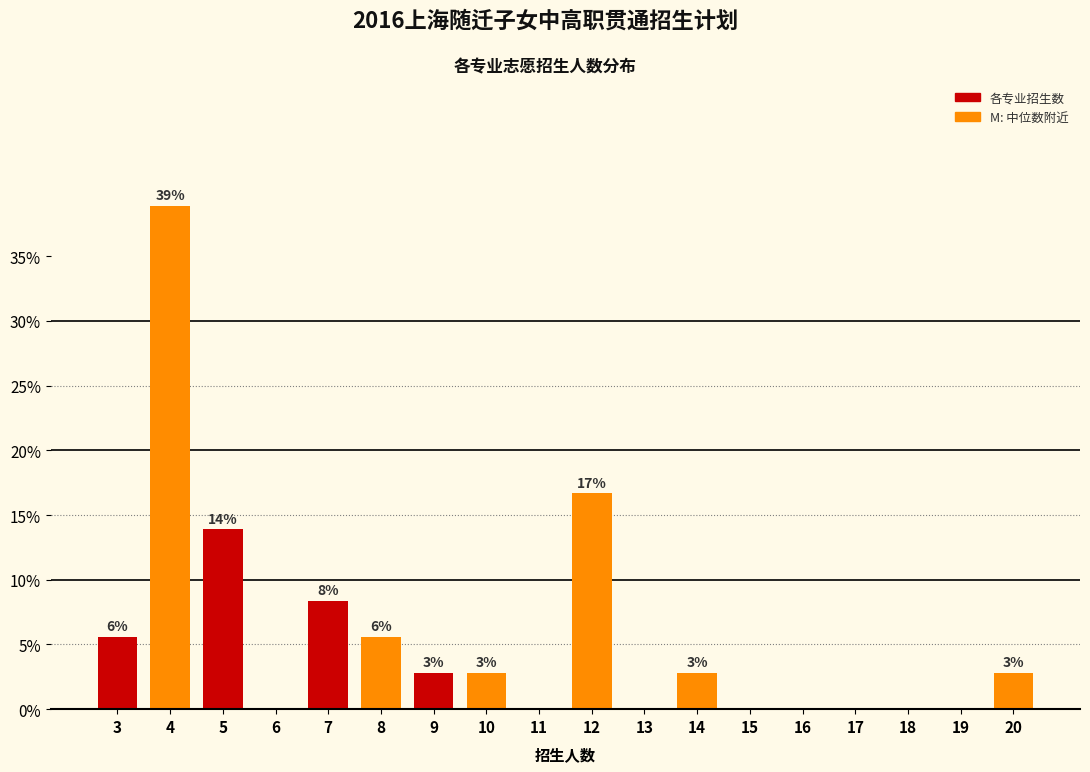

Are the bars horizontal?

No